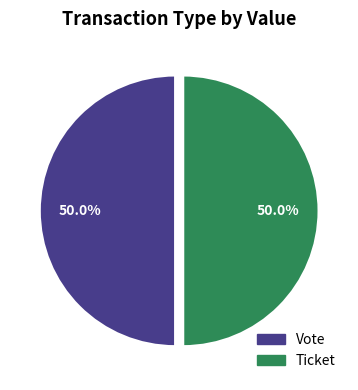

What percentage is the Vote slice, to the nearest percent?

50%